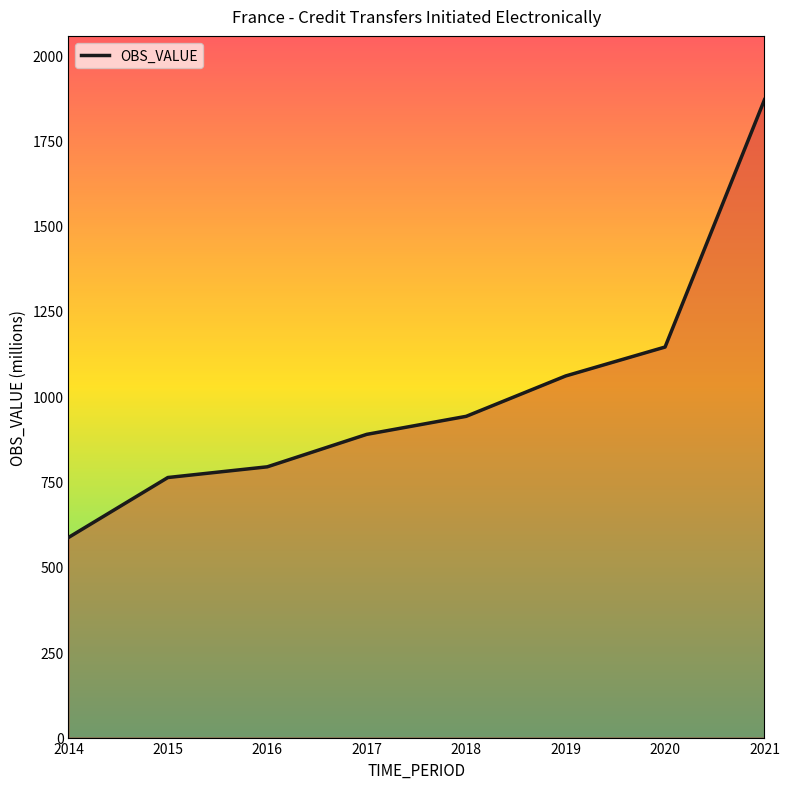

What is the change in value from 2016 to 2019?

+266.2